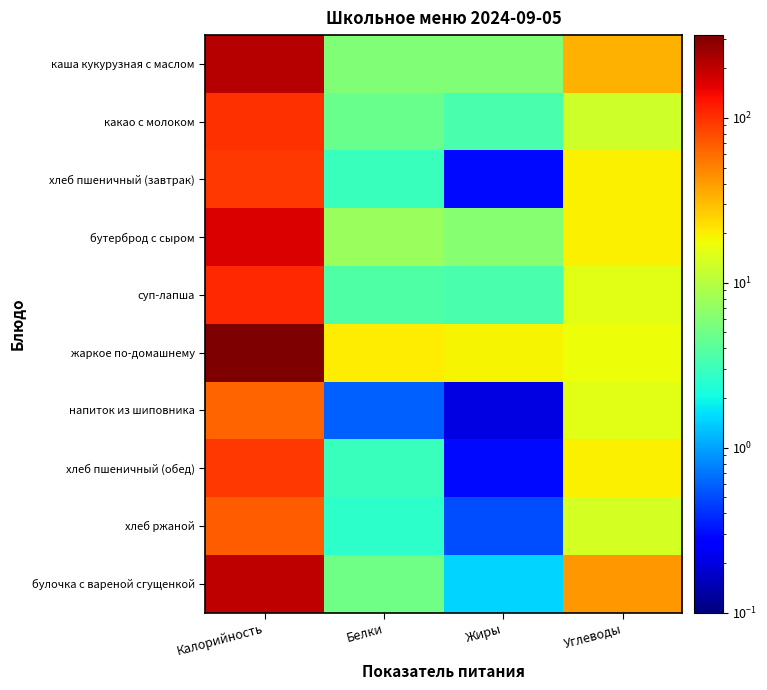

What is the spread (max minus min) of values at Жиры?

18.6